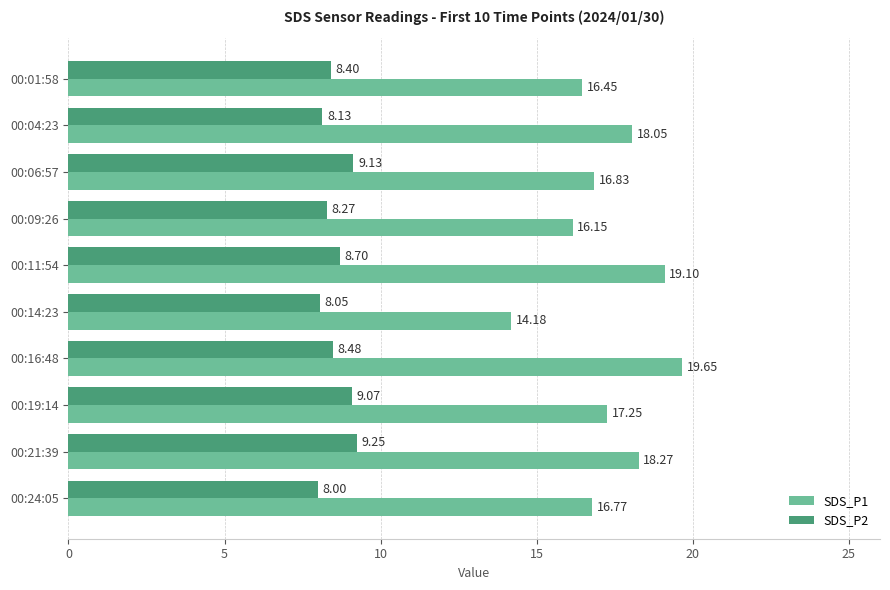

How many data points in SDS_P1 are above 17?

5